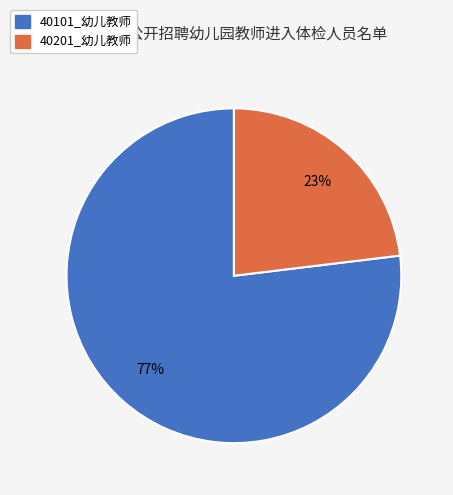

Which has a higher value, 40201_幼儿教师 or 40101_幼儿教师?

40101_幼儿教师